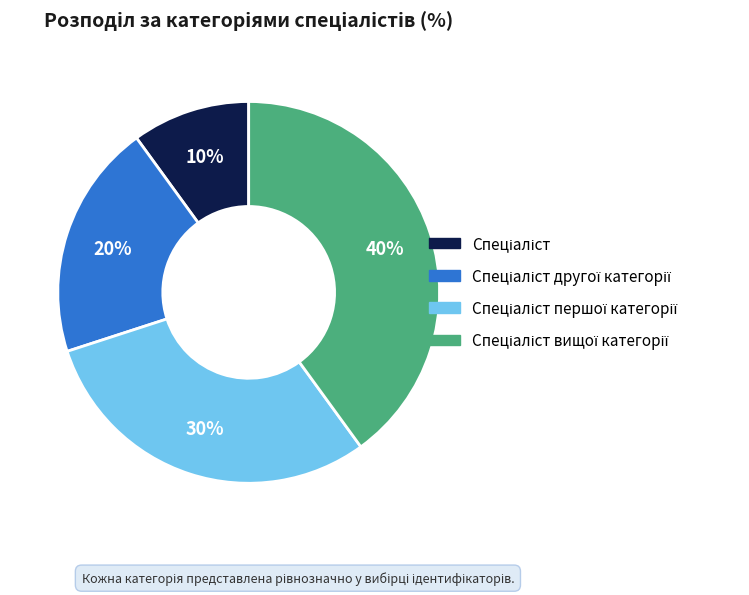

Is there any slice that represents more than half of the pie?

No